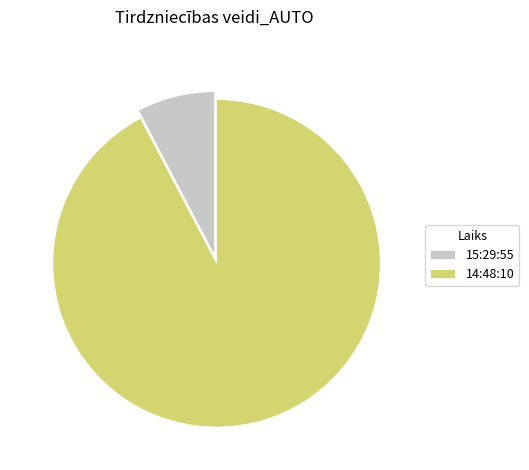

What is the ratio of the value at 15:29:55 to the value at 14:48:10?

0.1